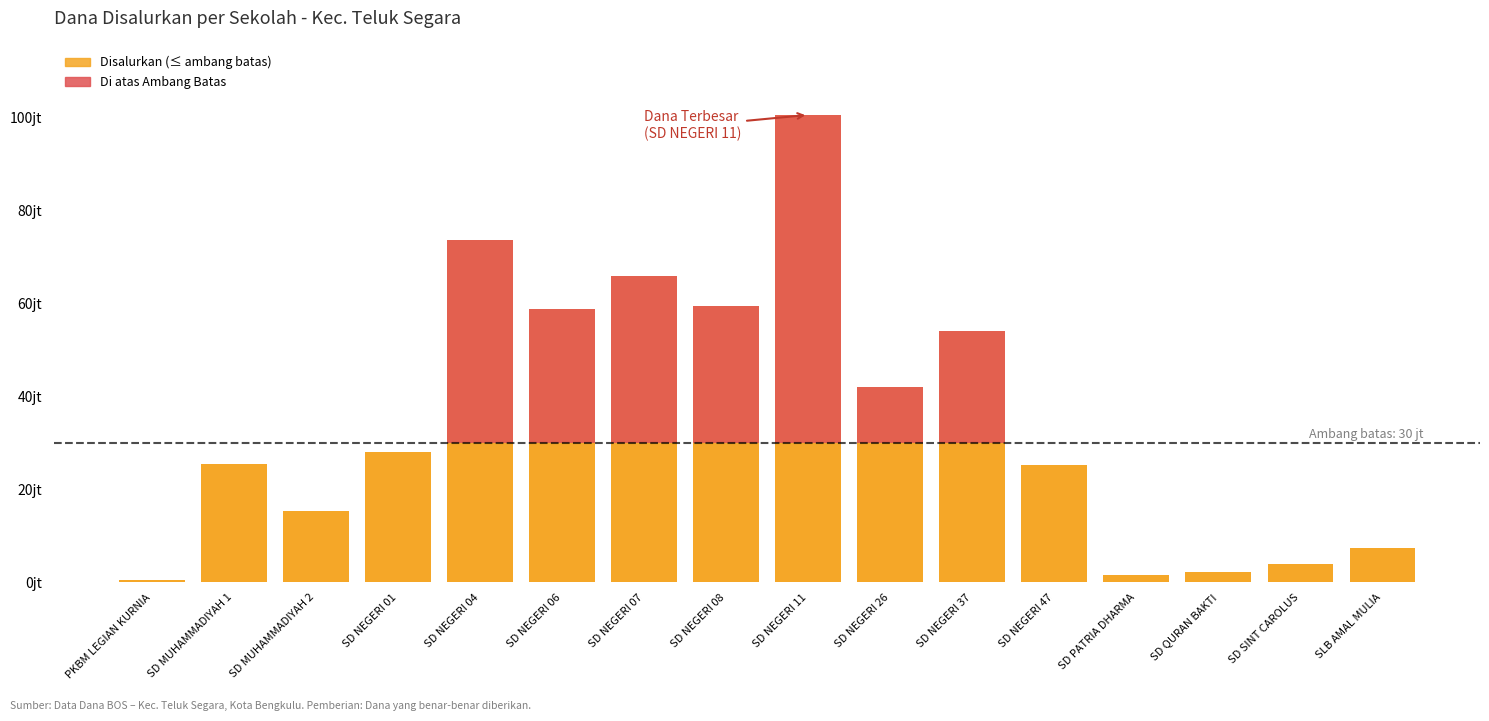

Between PKBM LEGIAN KURNIA and SD QURAN BAKTI, which series saw the biggest shift?

Disalurkan